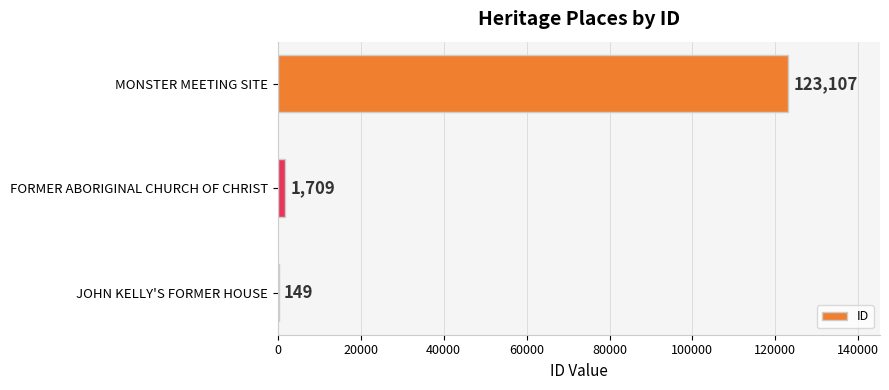

True or false: the data shows 1709 at FORMER ABORIGINAL CHURCH OF CHRIST.

True